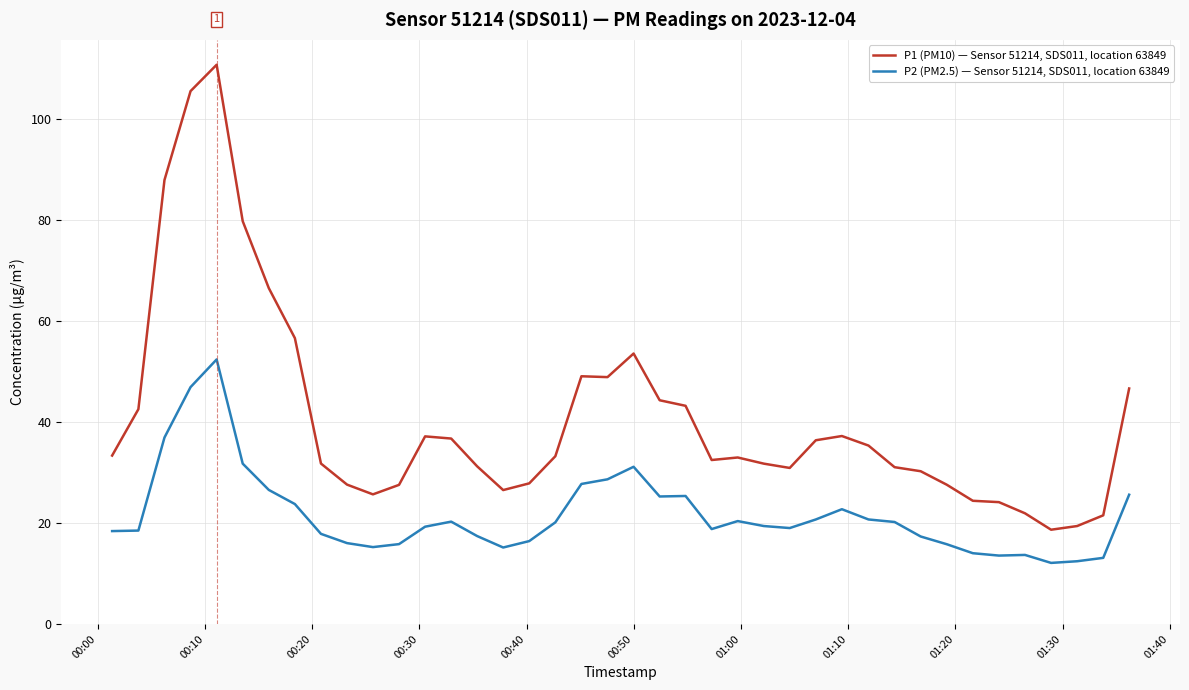

True or false: P1 (PM10) — Sensor 51214, SDS011, location 63849 and P2 (PM2.5) — Sensor 51214, SDS011, location 63849 intersect in this chart.

False